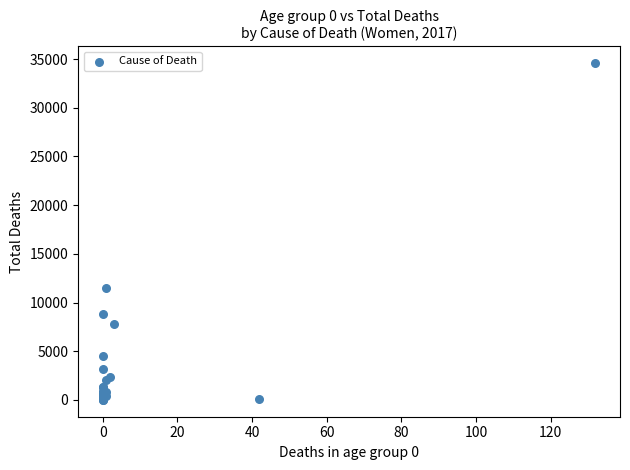

What Y value in the scatter plot is closest to 17286?

11453